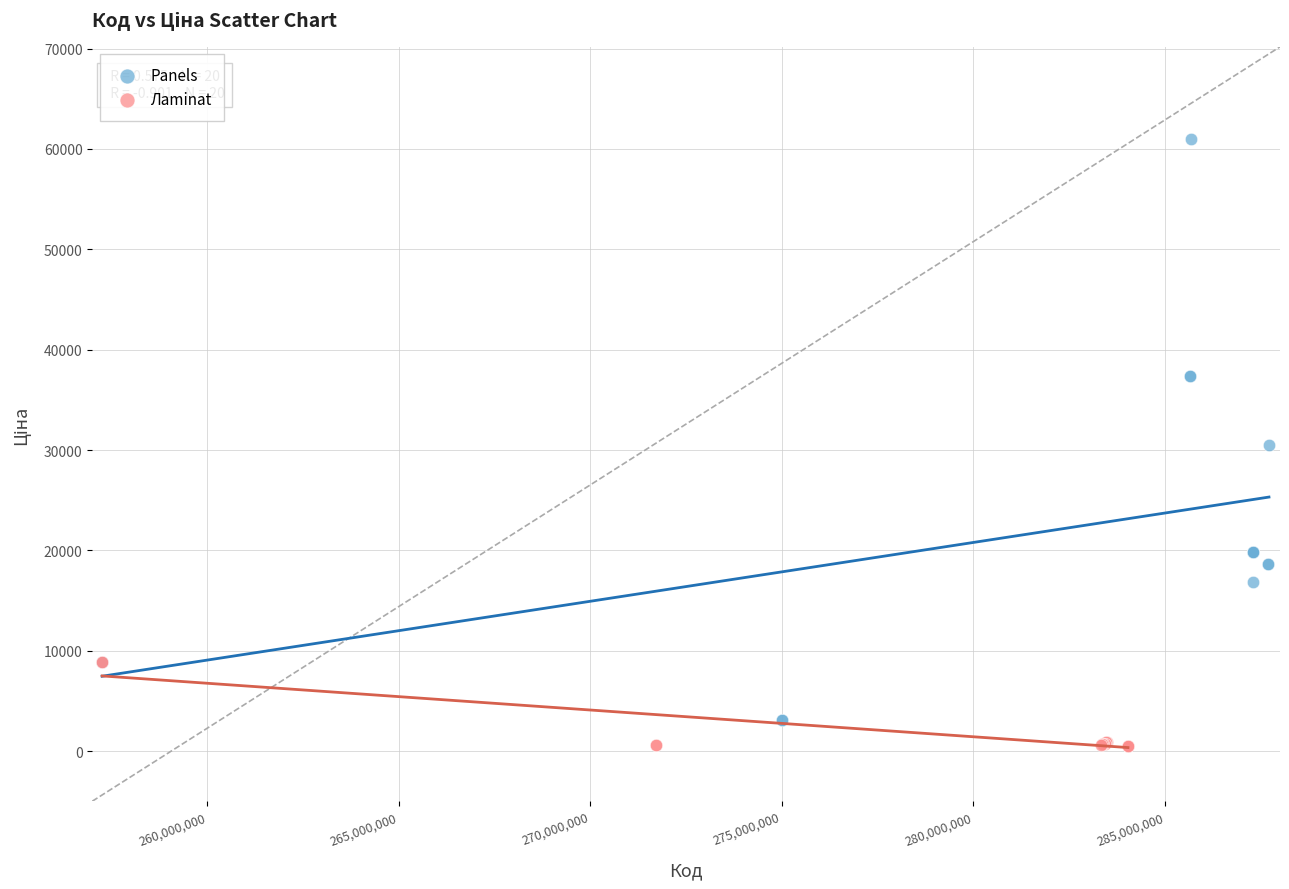

Which series contains the highest Y value?

Panels